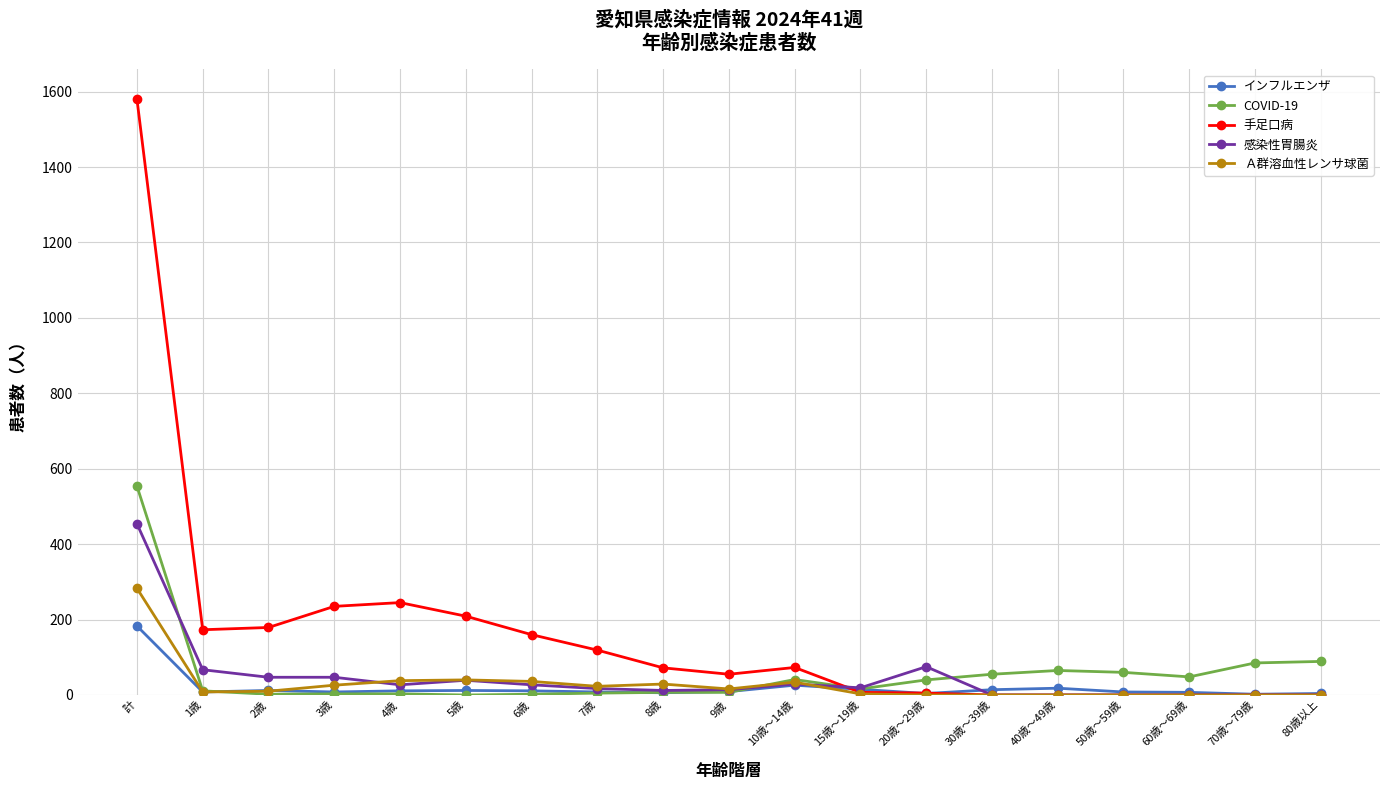

True or false: インフルエンザ has more than 0 interior local peaks.

True